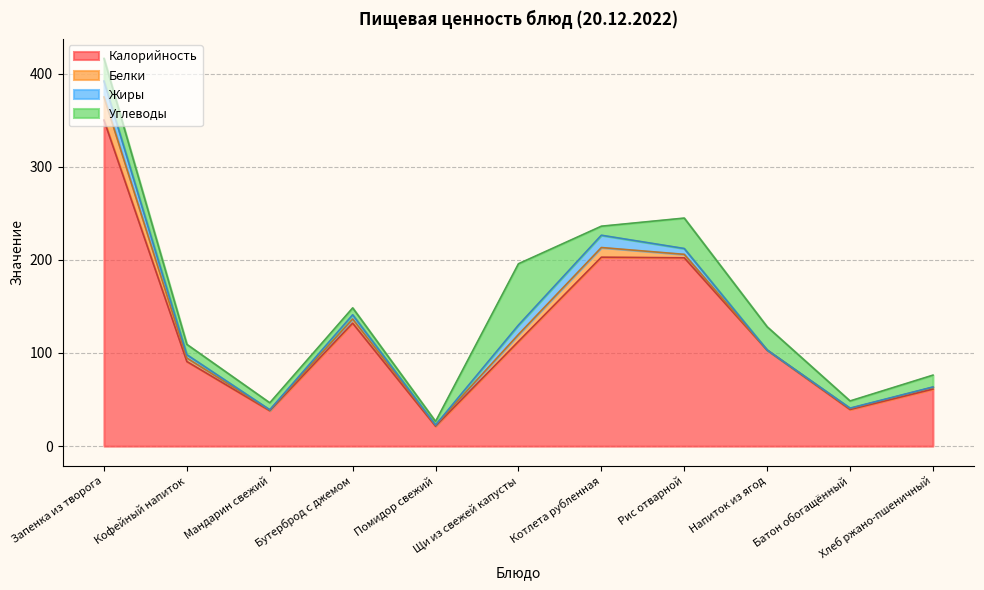

What is the label of the 9th point from the left?

Напиток из ягод